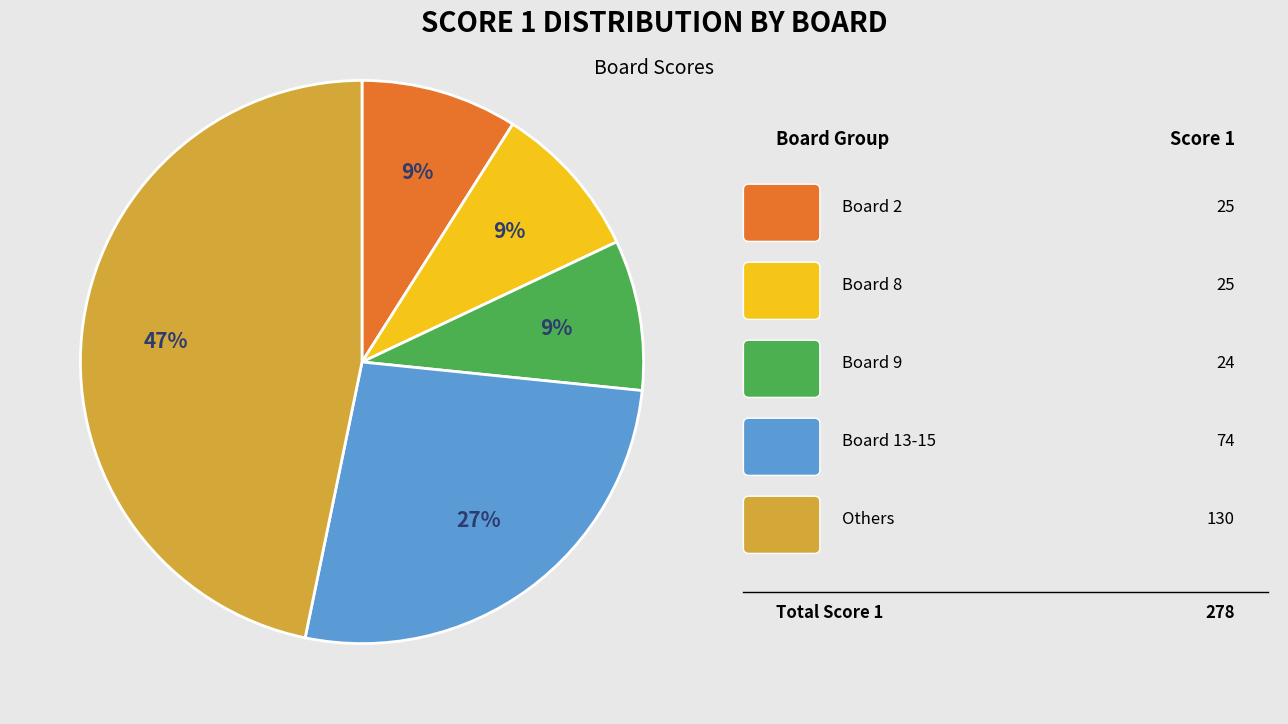

To the nearest percent, what is the difference between the largest and smallest slice percentages?

38%